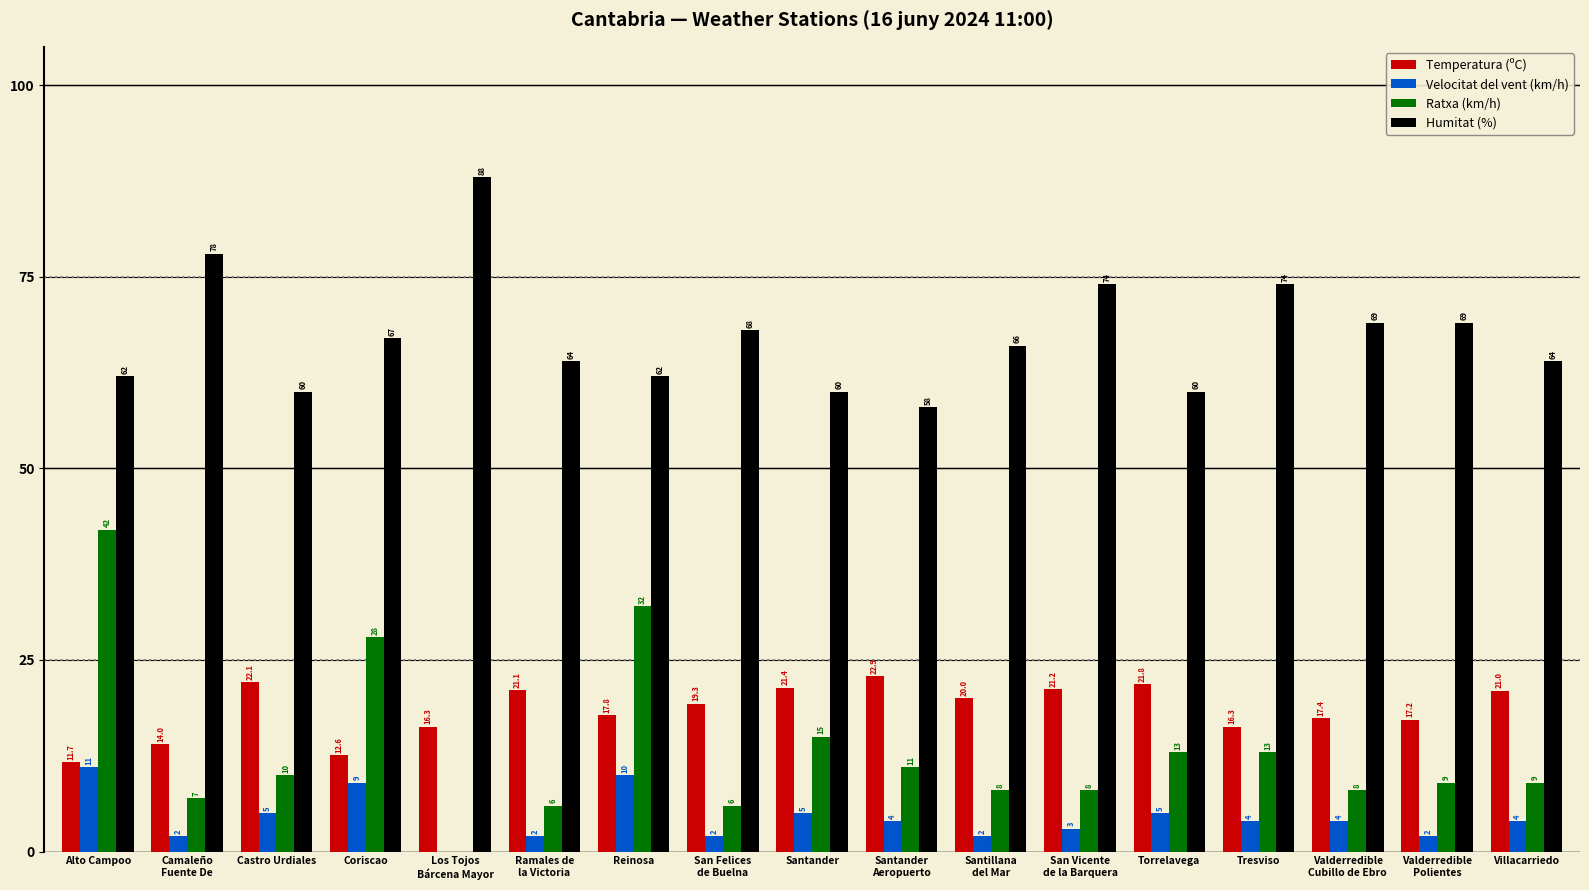

Reading left to right, list all the values displayed in this chart.

Temperatura (ºC): Alto Campoo=11.7	Camaleño
Fuente De=14.0	Castro Urdiales=22.1	Coriscao=12.6	Los Tojos
Bárcena Mayor=16.3	Ramales de
la Victoria=21.1	Reinosa=17.8	San Felices
de Buelna=19.3	Santander=21.4	Santander
Aeropuerto=22.9	Santillana
del Mar=20.0	San Vicente
de la Barquera=21.2	Torrelavega=21.8	Tresviso=16.3	Valderredible
Cubillo de Ebro=17.4	Valderredible
Polientes=17.2	Villacarriedo=21.0
Velocitat del vent (km/h): Alto Campoo=11.0	Camaleño
Fuente De=2.0	Castro Urdiales=5.0	Coriscao=9.0	Los Tojos
Bárcena Mayor=0.0	Ramales de
la Victoria=2.0	Reinosa=10.0	San Felices
de Buelna=2.0	Santander=5.0	Santander
Aeropuerto=4.0	Santillana
del Mar=2.0	San Vicente
de la Barquera=3.0	Torrelavega=5.0	Tresviso=4.0	Valderredible
Cubillo de Ebro=4.0	Valderredible
Polientes=2.0	Villacarriedo=4.0
Ratxa (km/h): Alto Campoo=42.0	Camaleño
Fuente De=7.0	Castro Urdiales=10.0	Coriscao=28.0	Los Tojos
Bárcena Mayor=0.0	Ramales de
la Victoria=6.0	Reinosa=32.0	San Felices
de Buelna=6.0	Santander=15.0	Santander
Aeropuerto=11.0	Santillana
del Mar=8.0	San Vicente
de la Barquera=8.0	Torrelavega=13.0	Tresviso=13.0	Valderredible
Cubillo de Ebro=8.0	Valderredible
Polientes=9.0	Villacarriedo=9.0
Humitat (%): Alto Campoo=62.0	Camaleño
Fuente De=78.0	Castro Urdiales=60.0	Coriscao=67.0	Los Tojos
Bárcena Mayor=88.0	Ramales de
la Victoria=64.0	Reinosa=62.0	San Felices
de Buelna=68.0	Santander=60.0	Santander
Aeropuerto=58.0	Santillana
del Mar=66.0	San Vicente
de la Barquera=74.0	Torrelavega=60.0	Tresviso=74.0	Valderredible
Cubillo de Ebro=69.0	Valderredible
Polientes=69.0	Villacarriedo=64.0